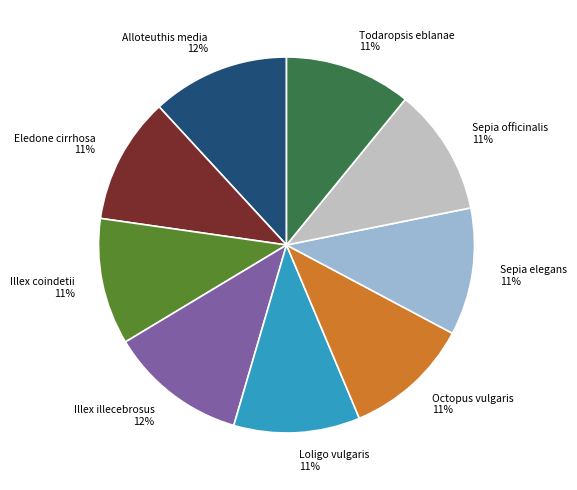

The Sepia elegans slice represents 11% of the pie. True or false?

True